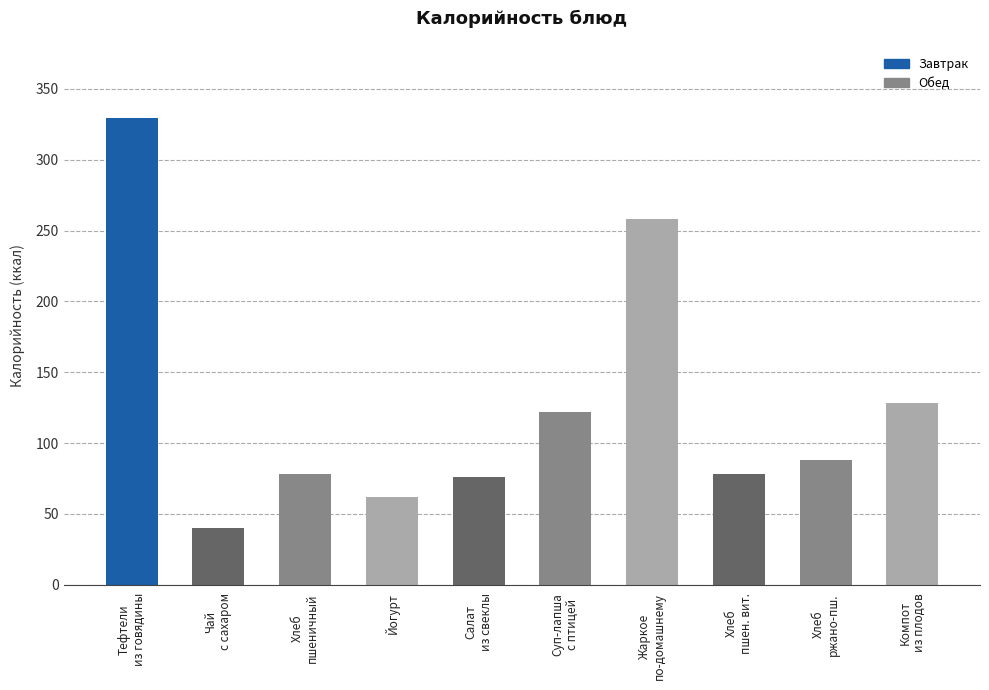

What position from the left is Тефтели
из говядины?

1